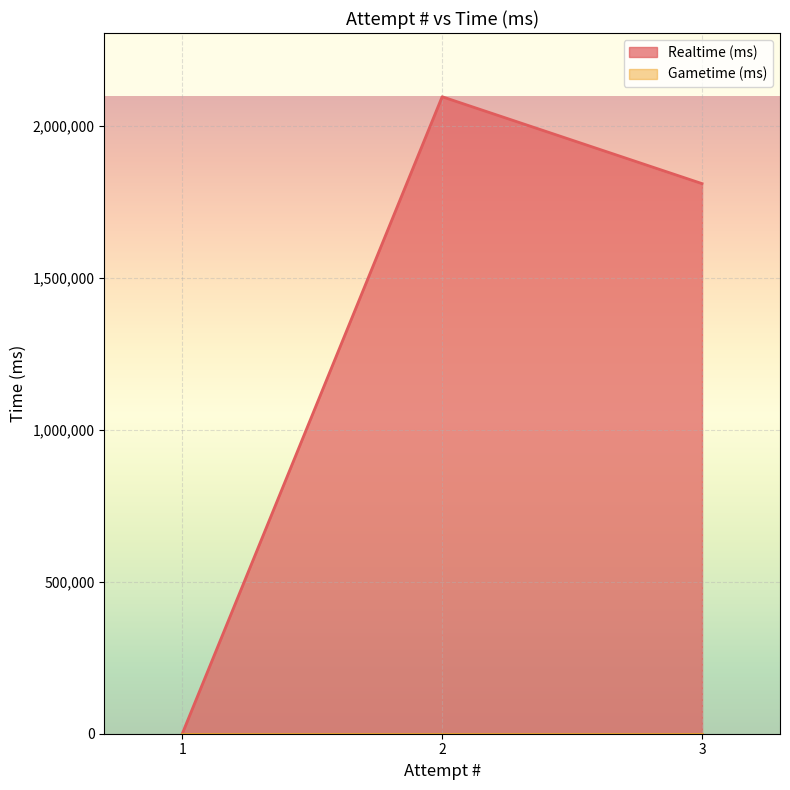

Which has a higher value, 1 or 3?

3